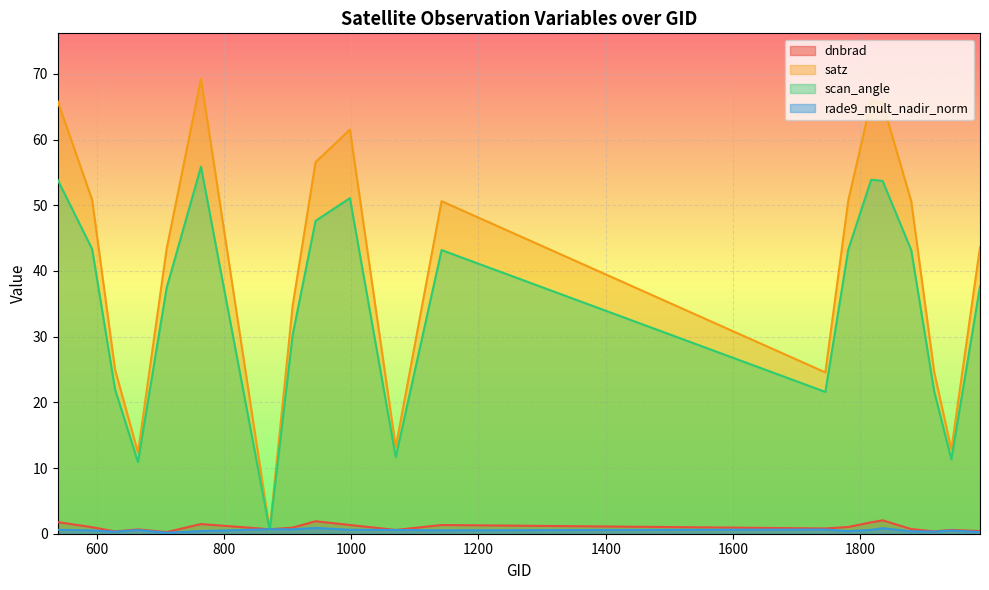

What is the difference between the satz values at 1916 and 1781?

26.1